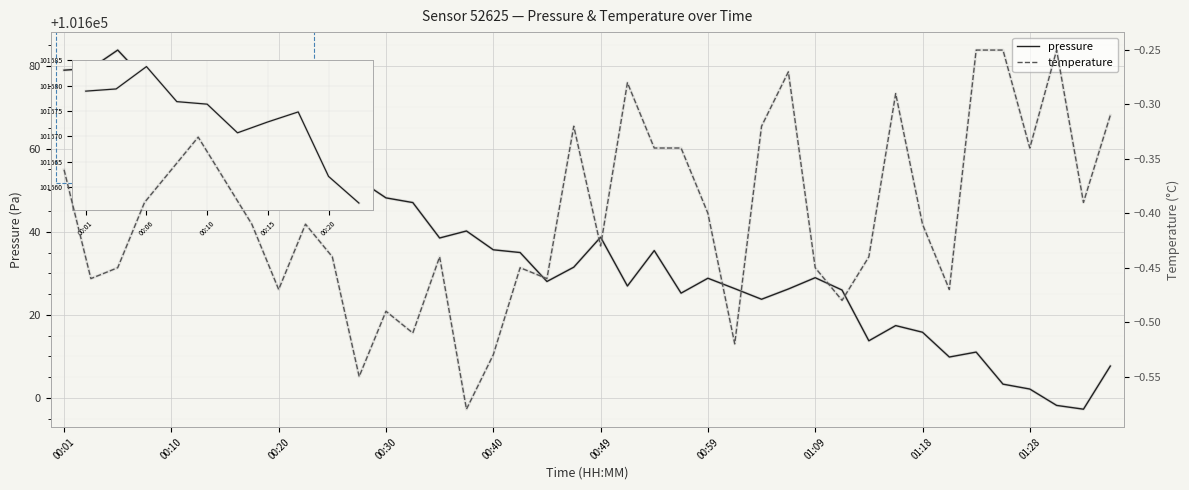

Which has a higher value, 13 or 35?

13